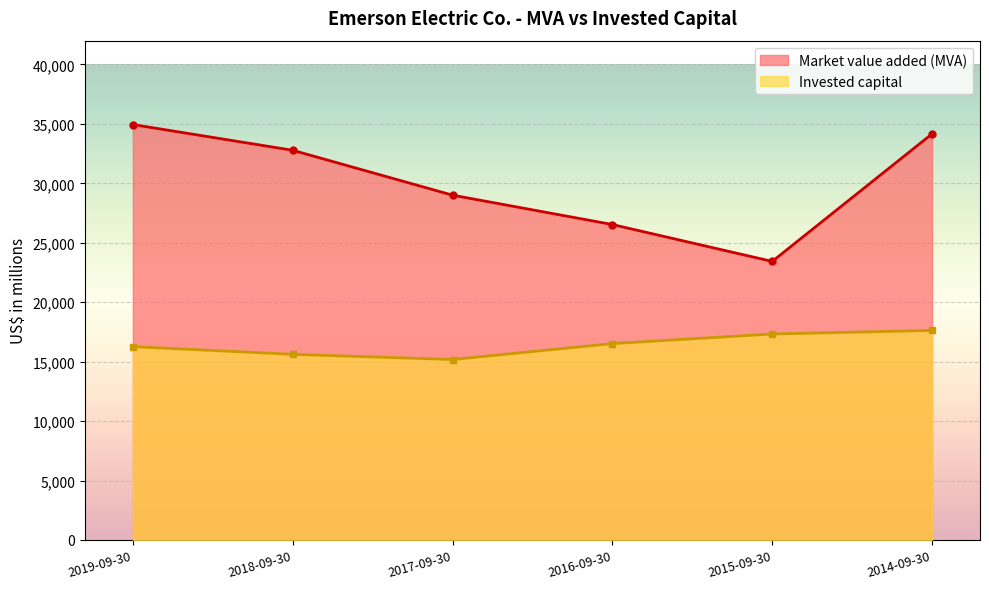

Reading left to right, extract all data points from this chart.

Market value added (MVA): 2019-09-30=34945	2018-09-30=32780	2017-09-30=29005	2016-09-30=26535	2015-09-30=23433	2014-09-30=34162
Invested capital: 2019-09-30=16266	2018-09-30=15617	2017-09-30=15181	2016-09-30=16521	2015-09-30=17328	2014-09-30=17628